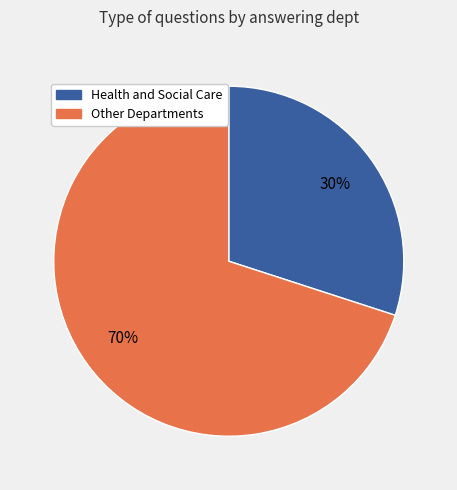

Does any single category account for the majority?

Yes